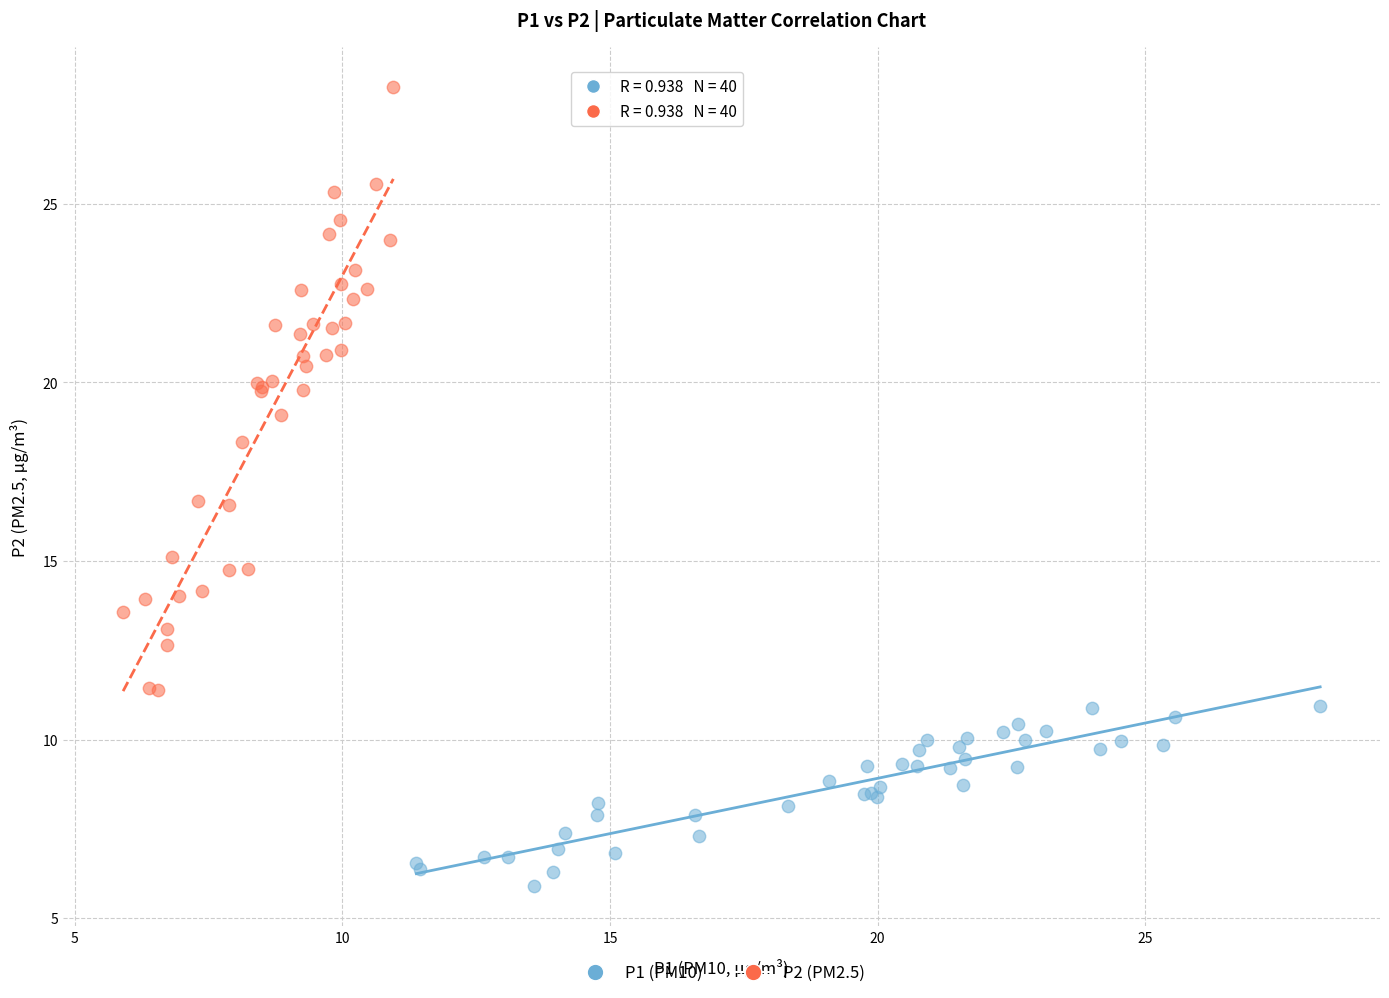

Which series has the largest Y range (max minus min)?

P2 (PM2.5)